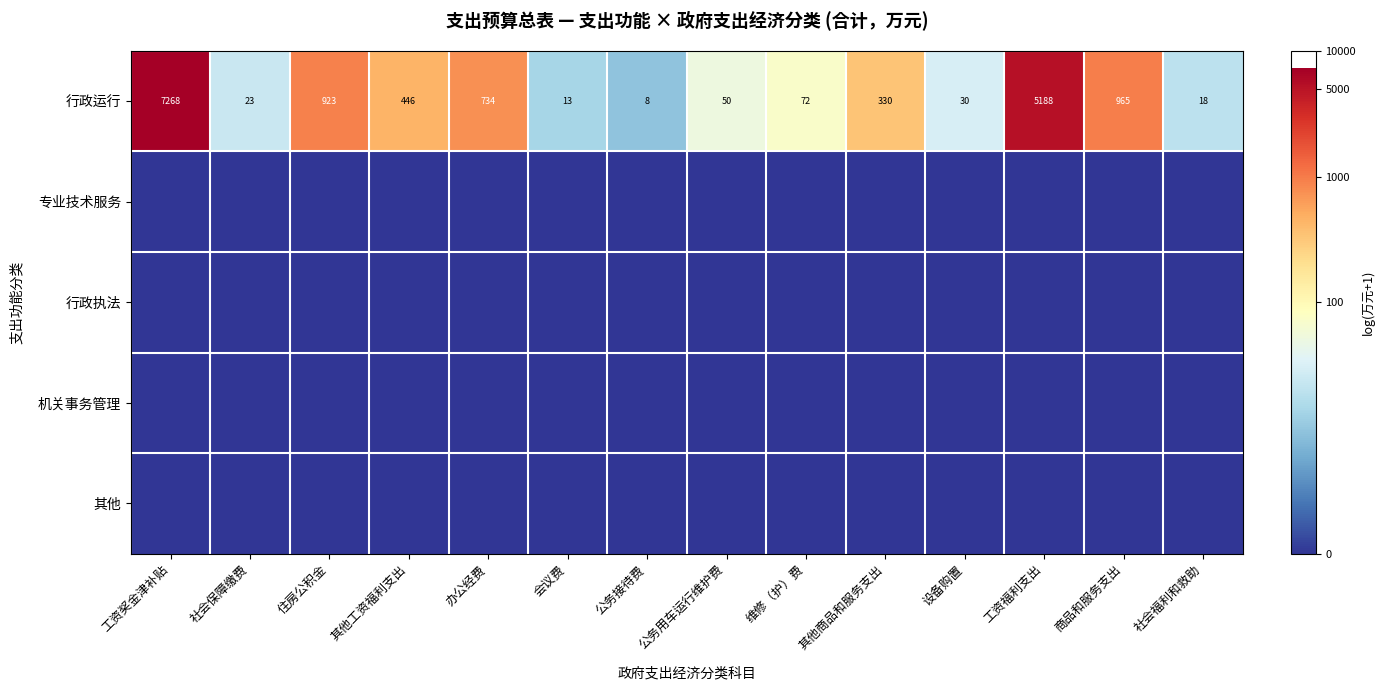

The value of 行政运行 at 会议费 is 4. True or false?

False